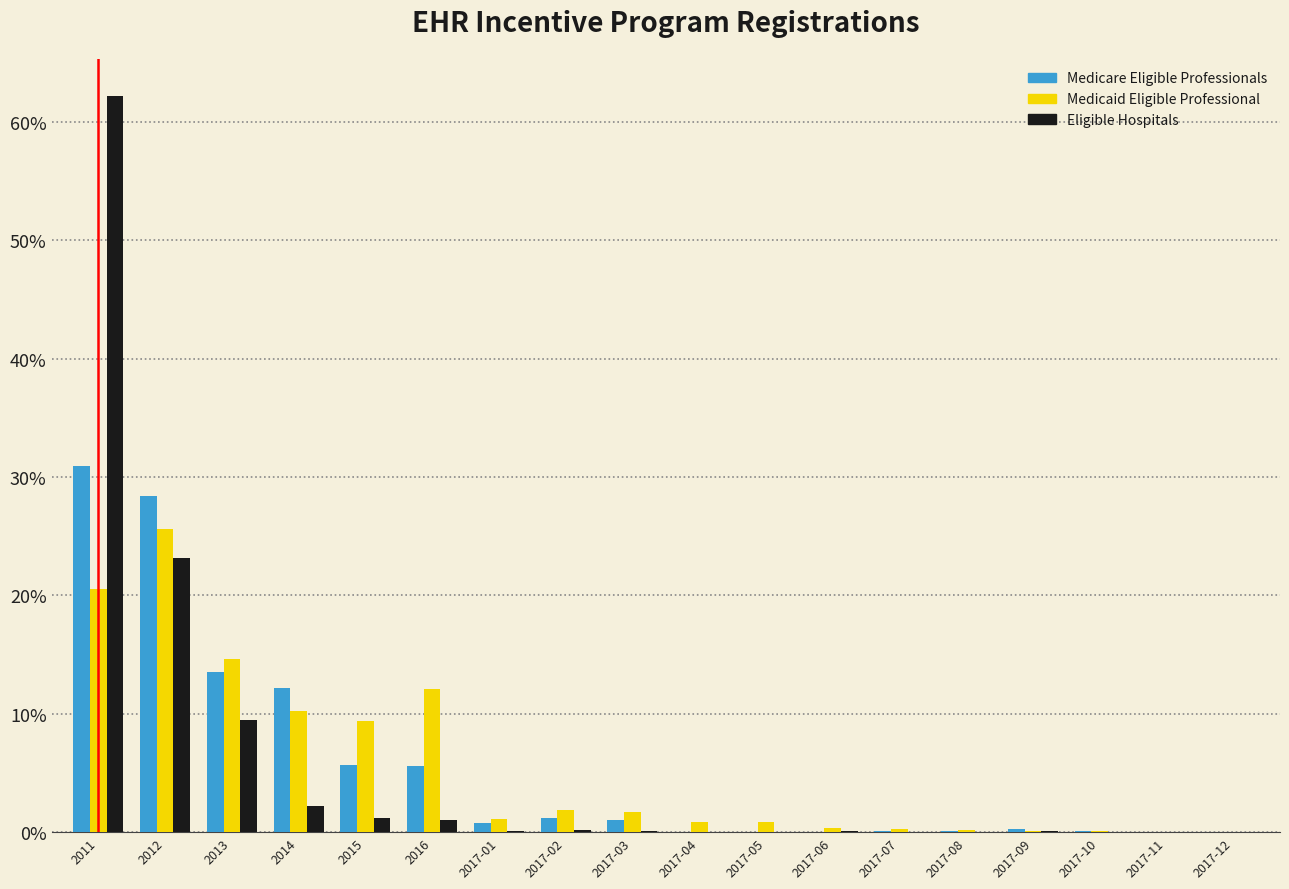

At which category does the chart reach its peak across all series?

2011